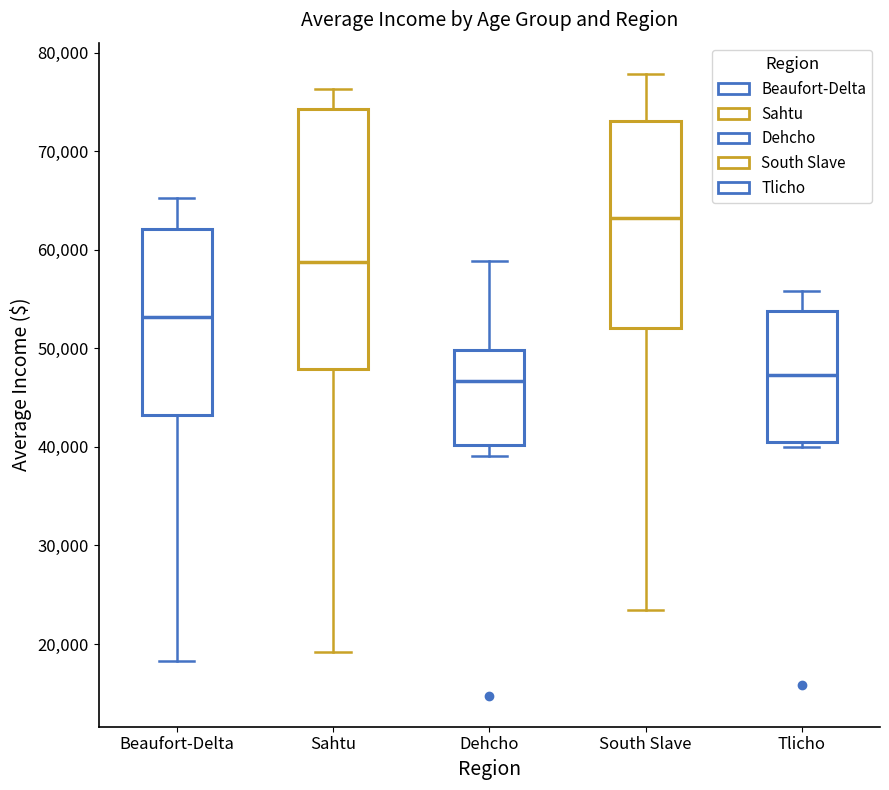

Reading left to right, read every box against the y-axis: the position of its median line, the range the box covers, and the ends of its whiskers. The values are not printed on the chart, so give them approximately, as read against the axis.

Beaufort-Delta: median 53000, box 43000 to 62000, whiskers 18000 to 65000
Sahtu: median 59000, box 48000 to 74000, whiskers 19000 to 76000
Dehcho: median 47000, box 40000 to 50000, whiskers 39000 to 59000
South Slave: median 63000, box 52000 to 73000, whiskers 23000 to 78000
Tlicho: median 47000, box 40000 to 54000, whiskers 40000 (just below the box's lower edge) to 56000